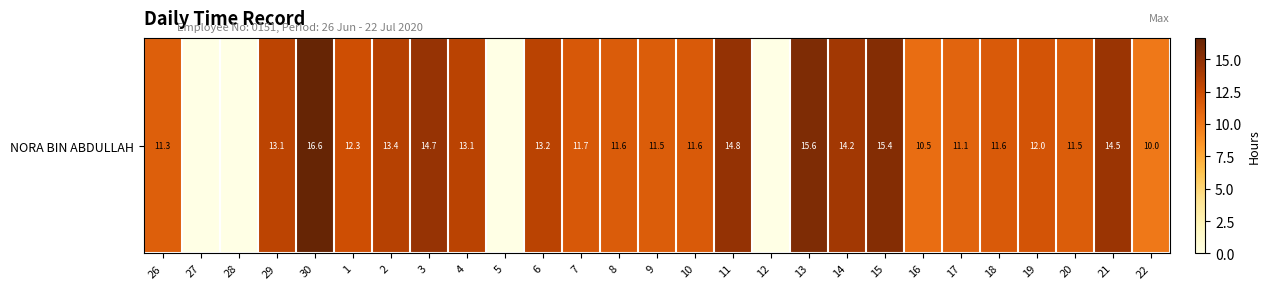

What is the difference between the values at 9 and 13?

4.2